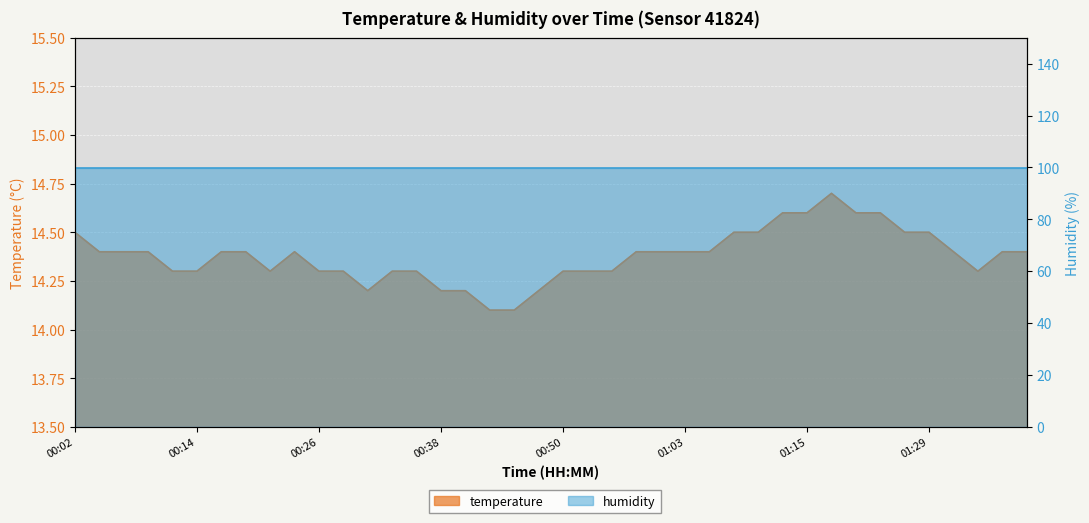

What is the value of the 26th point from the left?

14.4